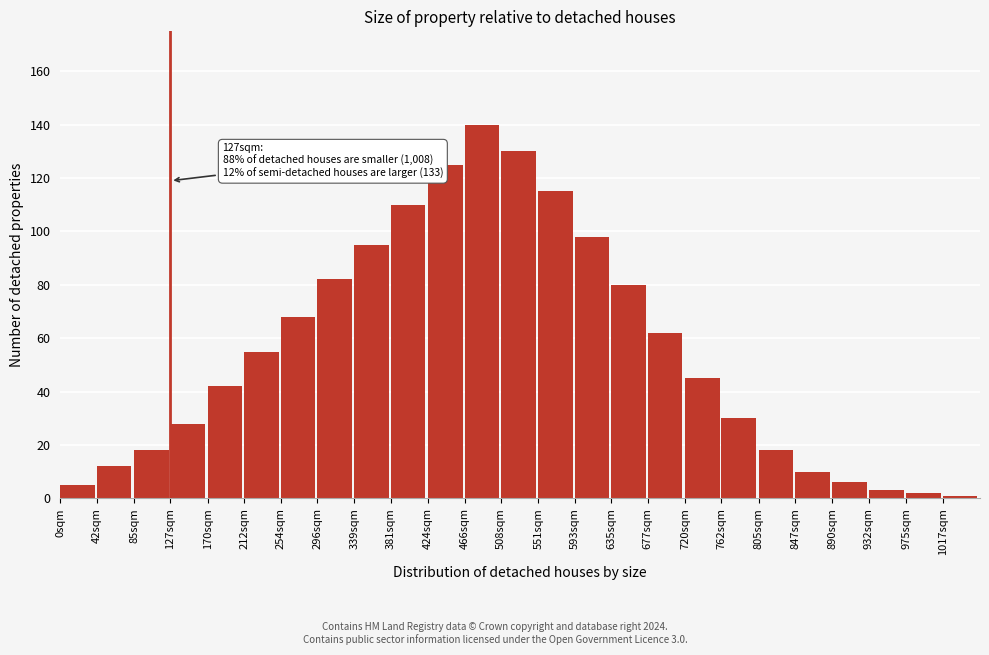

Reading left to right, list all the values displayed in this chart.

0sqm=5	42sqm=12	85sqm=18	127sqm=28	170sqm=42	212sqm=55	254sqm=68	296sqm=82	339sqm=95	381sqm=110	424sqm=125	466sqm=140	508sqm=130	551sqm=115	593sqm=98	635sqm=80	677sqm=62	720sqm=45	762sqm=30	805sqm=18	847sqm=10	890sqm=6	932sqm=3	975sqm=2	1017sqm=1